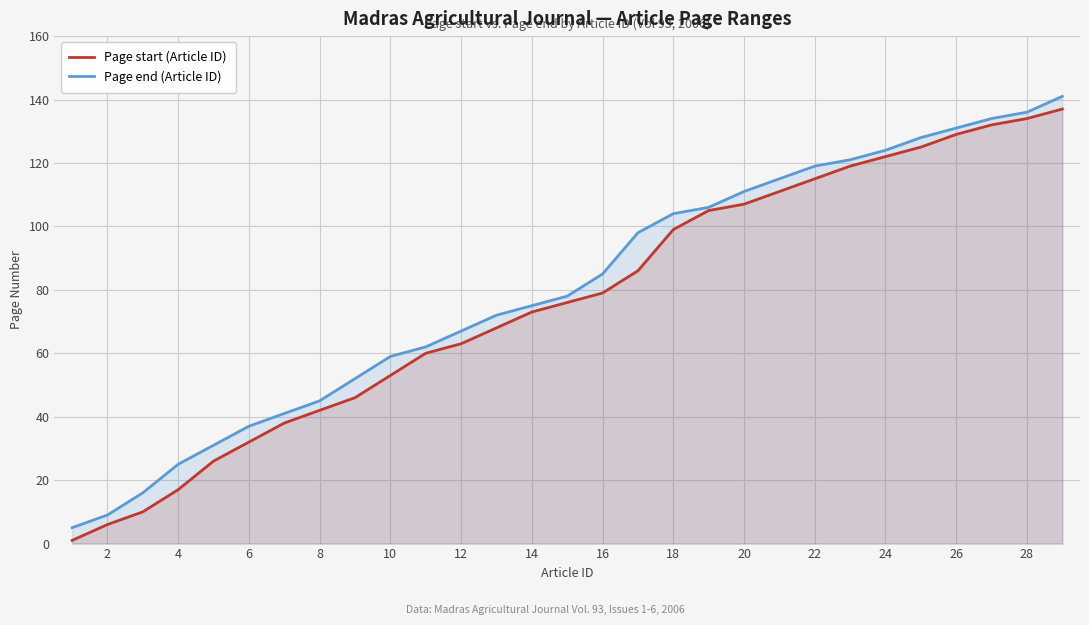

Which series has the widest spread of values?

Page start (Article ID)